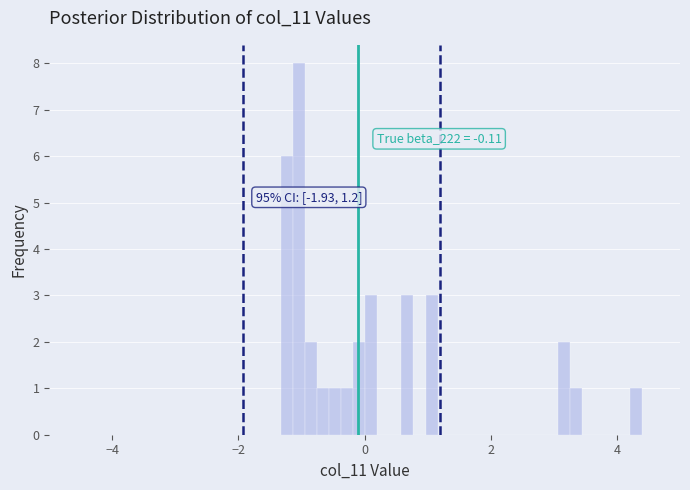

Read against the x-axis, roughly where is the centre of the tallest bar?

-1.0